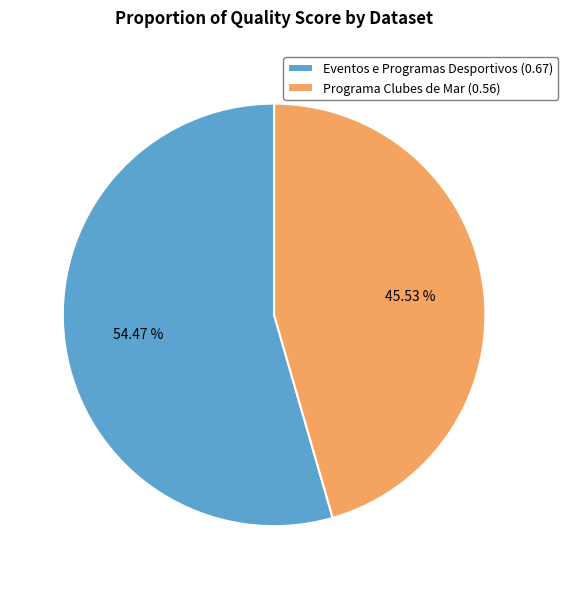

Is the sum of Eventos e Programas Desportivos (0.67) and Programa Clubes de Mar (0.56) greater than half?

Yes